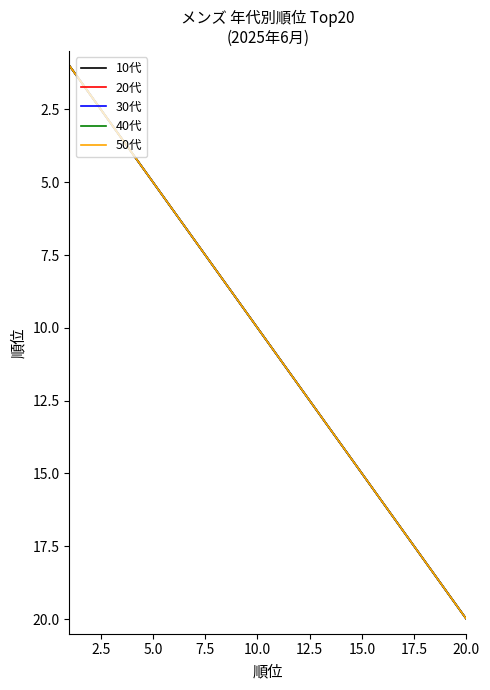

What is the difference between the maximum and minimum values in the 30代 series?

19